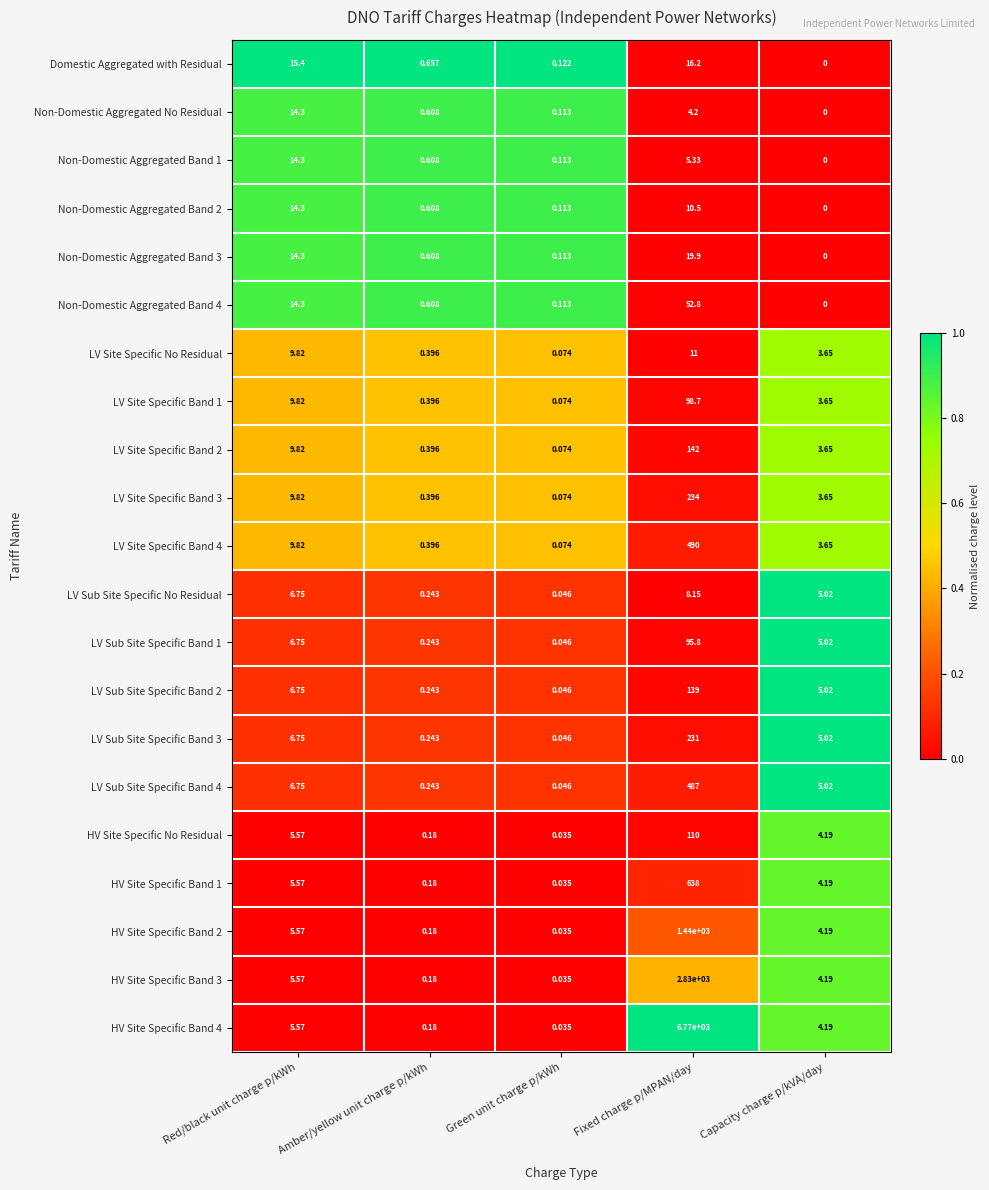

Rank the categories by Non-Domestic Aggregated No Residual value from highest to lowest.

Red/black unit charge p/kWh, Fixed charge p/MPAN/day, Amber/yellow unit charge p/kWh, Green unit charge p/kWh, Capacity charge p/kVA/day